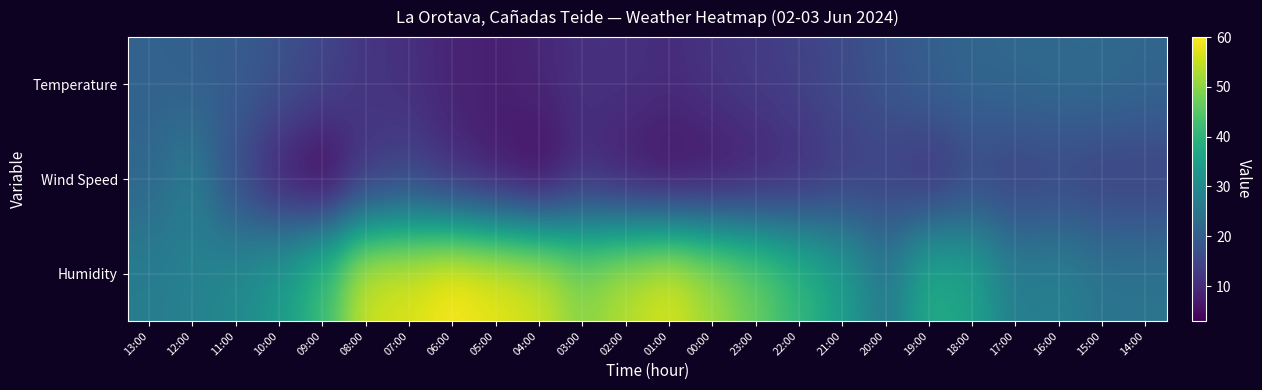

What is the spread (max minus min) of values at 18:00?

21.0